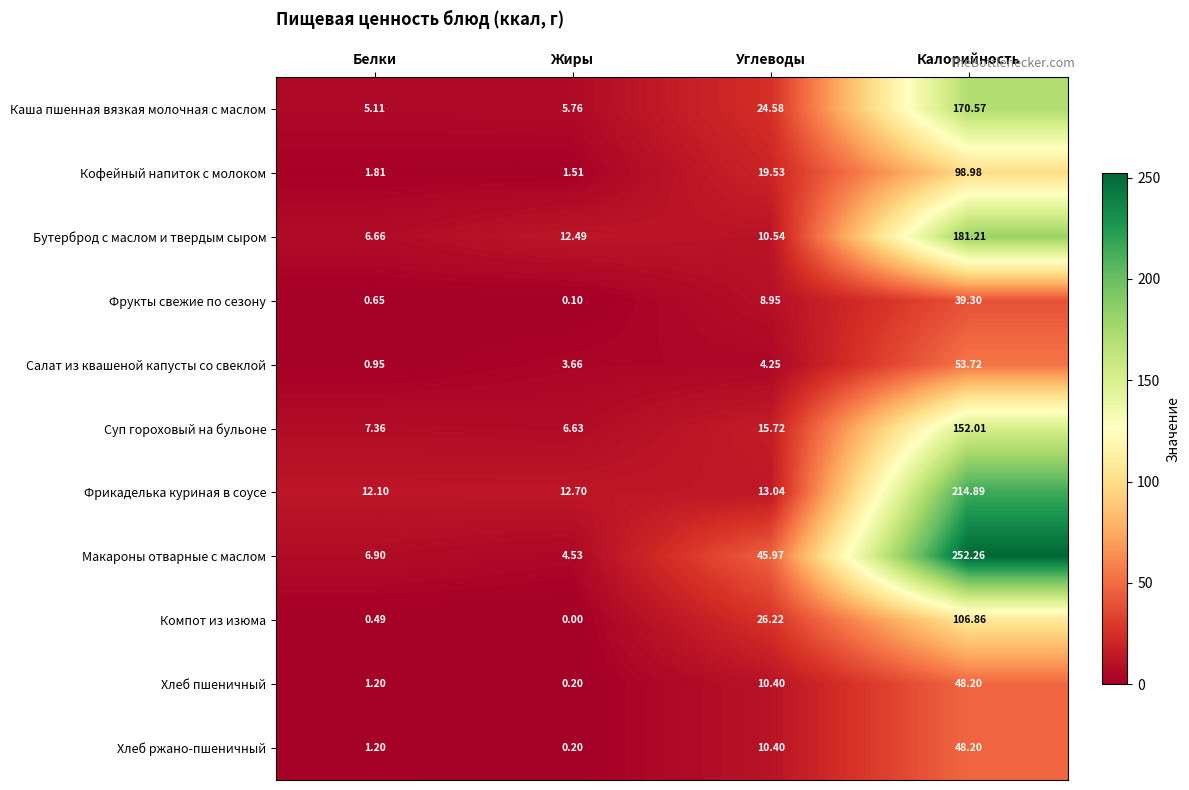

Which label corresponds to the largest value in the chart?

Калорийность